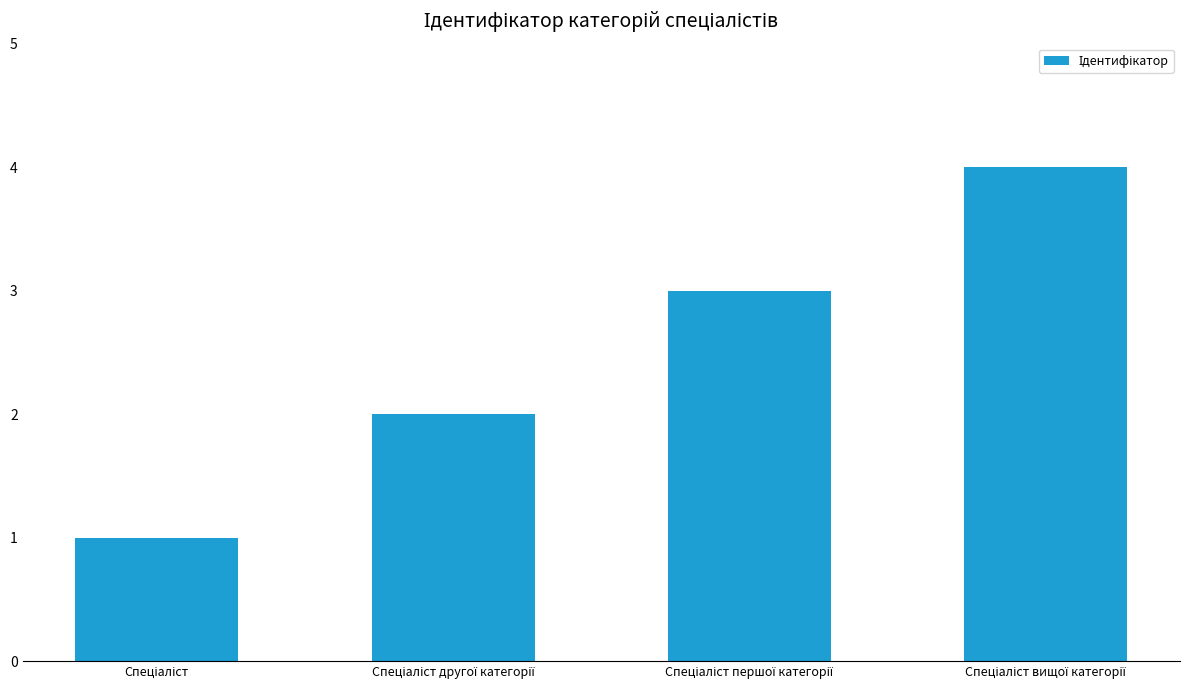

What is the difference between the maximum and minimum values?

3